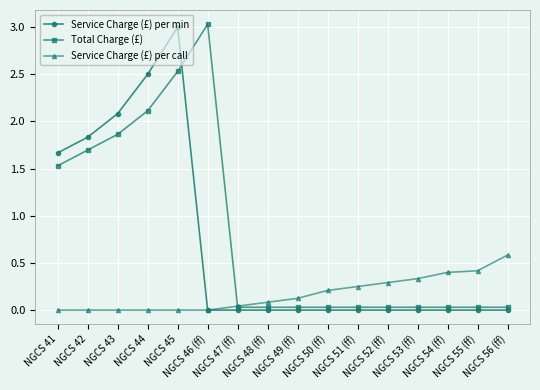

Count the number of categories in the chart.

16